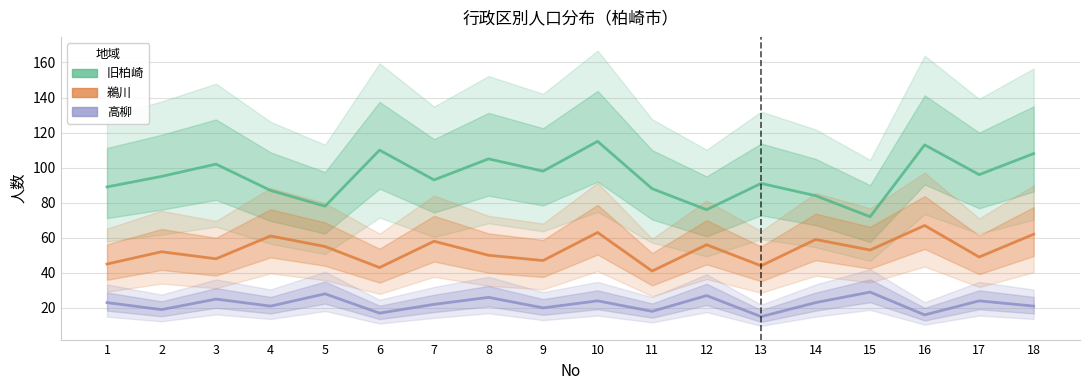

True or false: 旧柏崎 has more than 0 points higher than both neighbors.

True